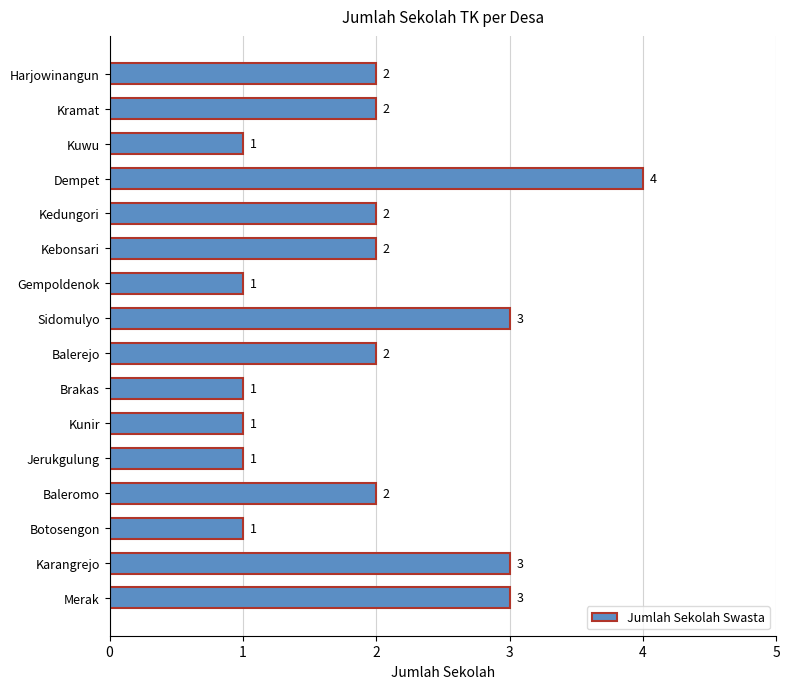

The chart shows a value of 2 at Harjowinangun. True or false?

True